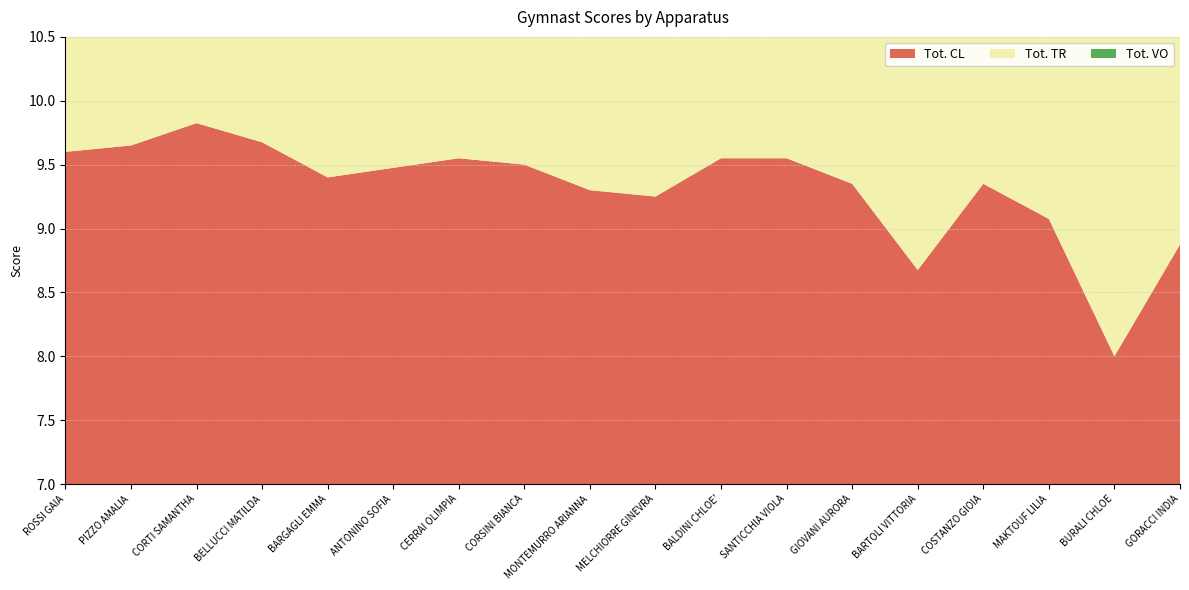

How many data points in Tot. CL are less than 9?

3